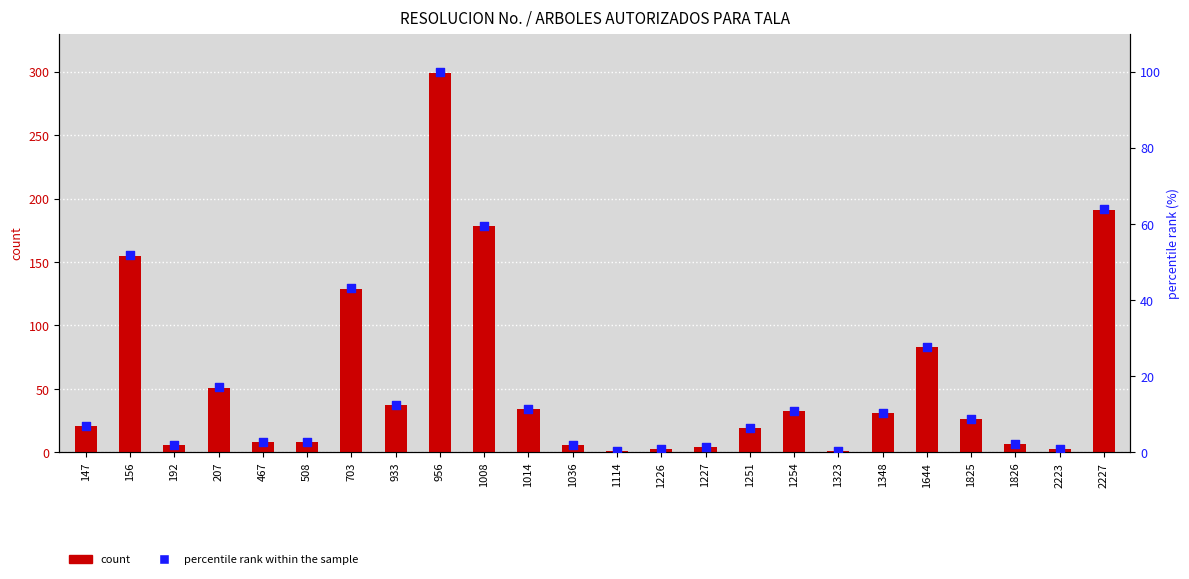

Which series has the largest total across all categories?

count